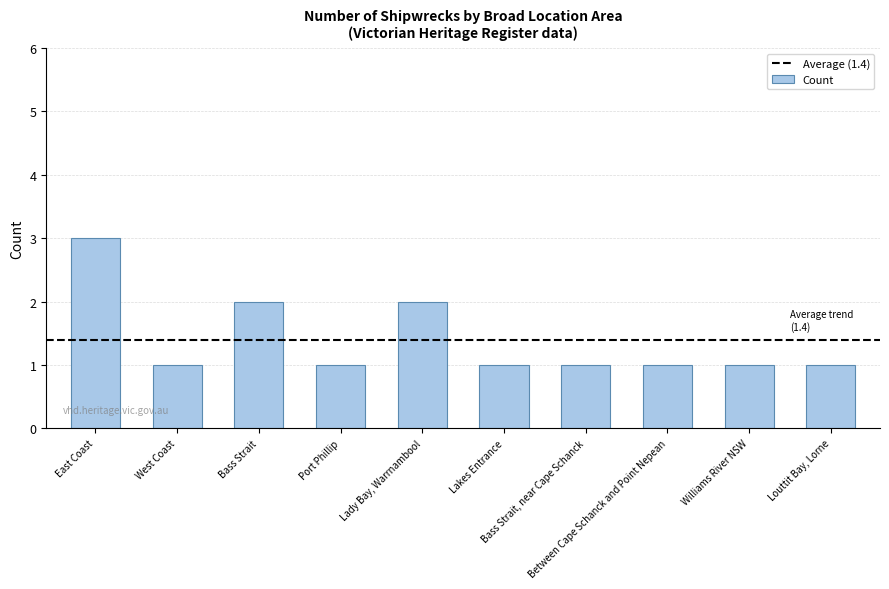

Are the bars horizontal?

No